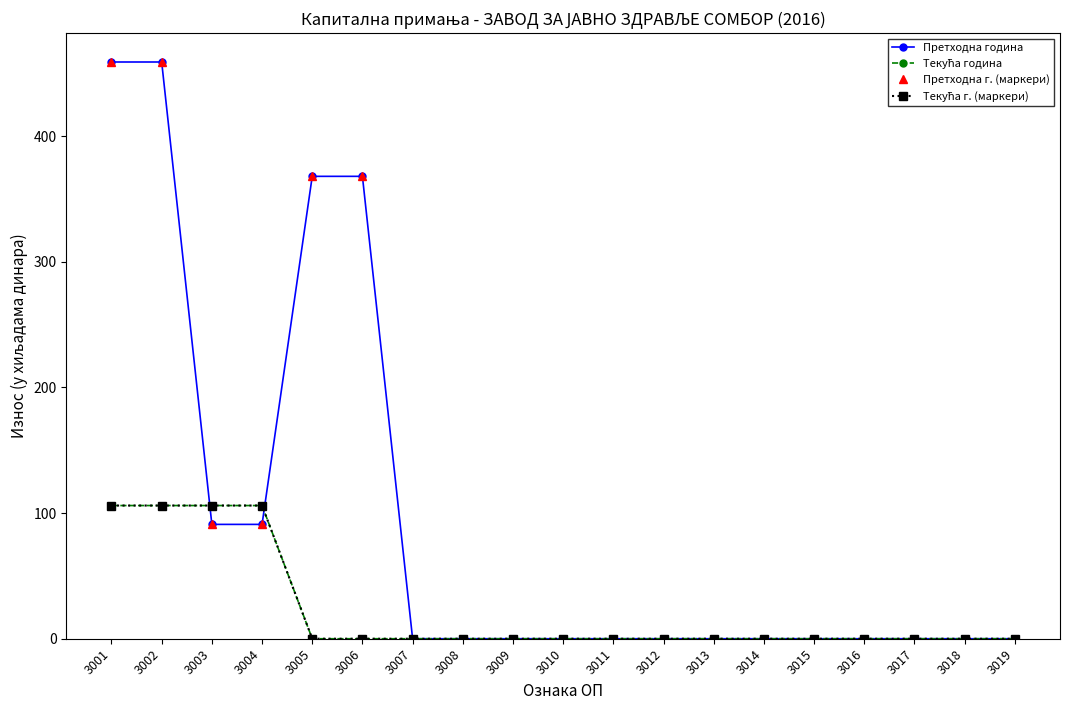

Where do Текућа г. (маркери) and Претходна г. (маркери) first cross each other?

3002 and 3003